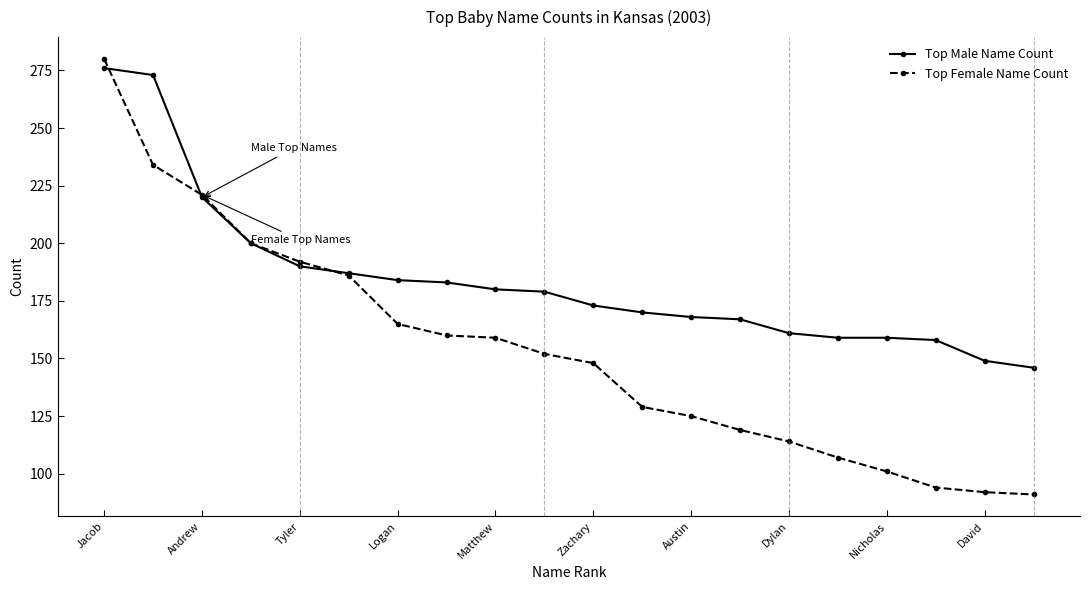

What is the greatest value displayed?

280